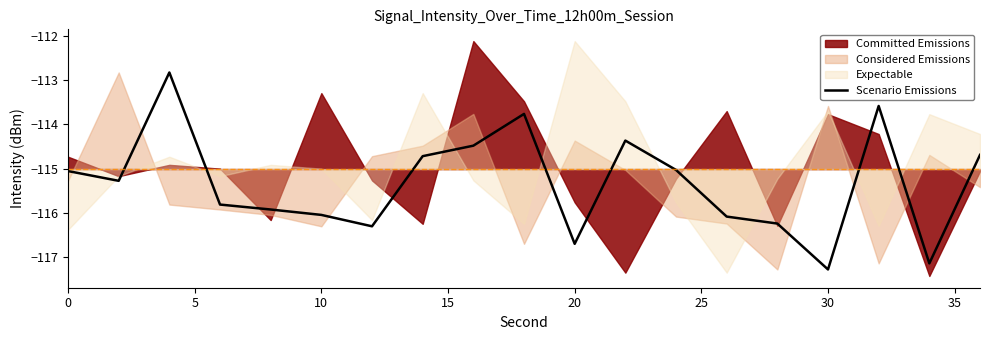

Does the chart display data point markers on the line(s)?

No